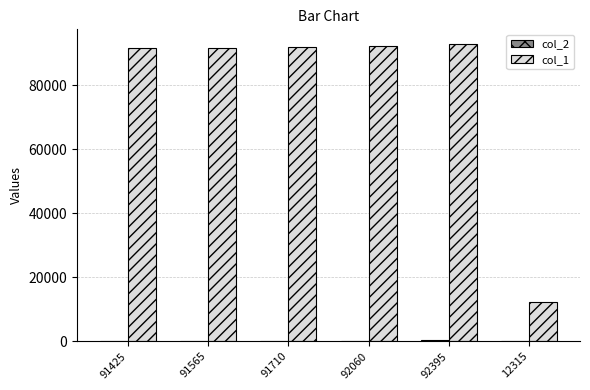

What is the maximum value shown in the chart?

92838